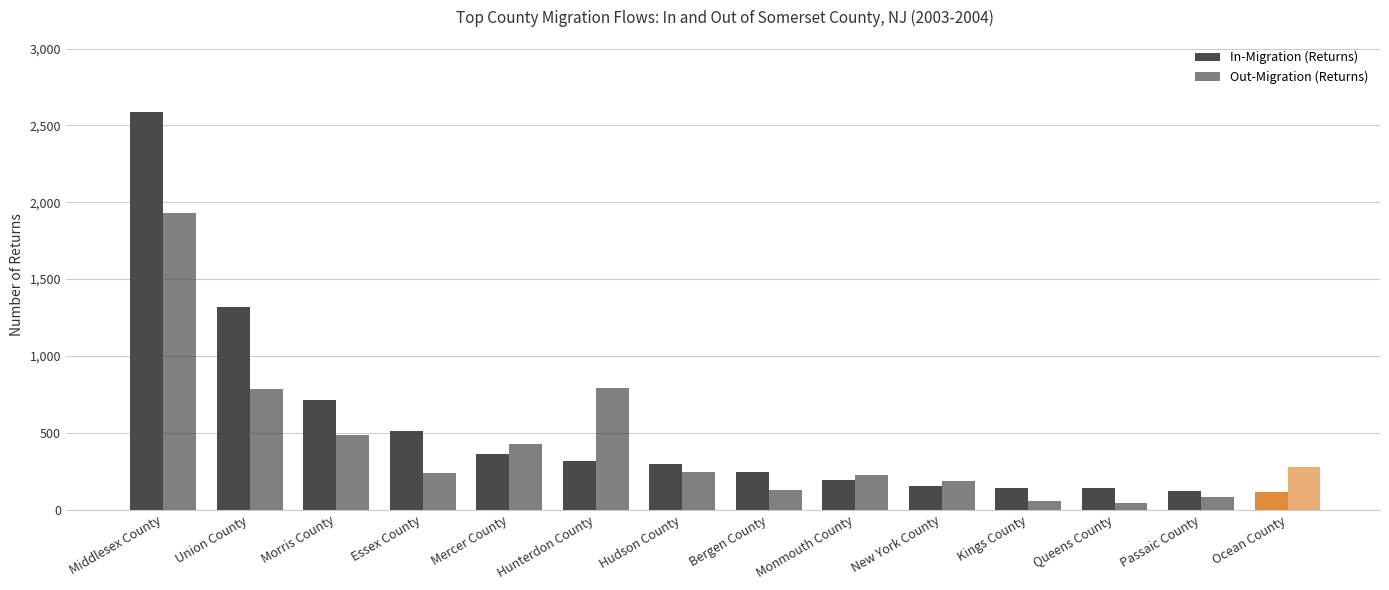

Which series changed the most between Hudson County and Kings County?

Out-Migration (Returns)